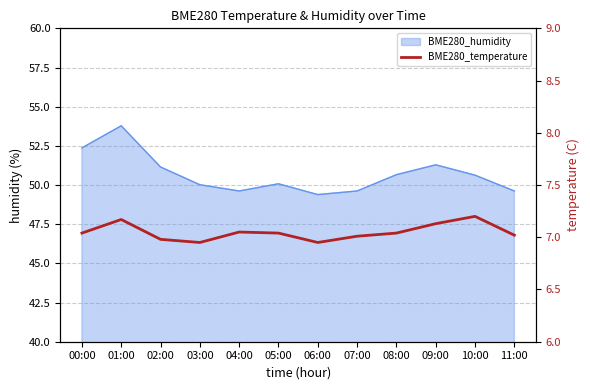

Count the number of values greater than 7.

9